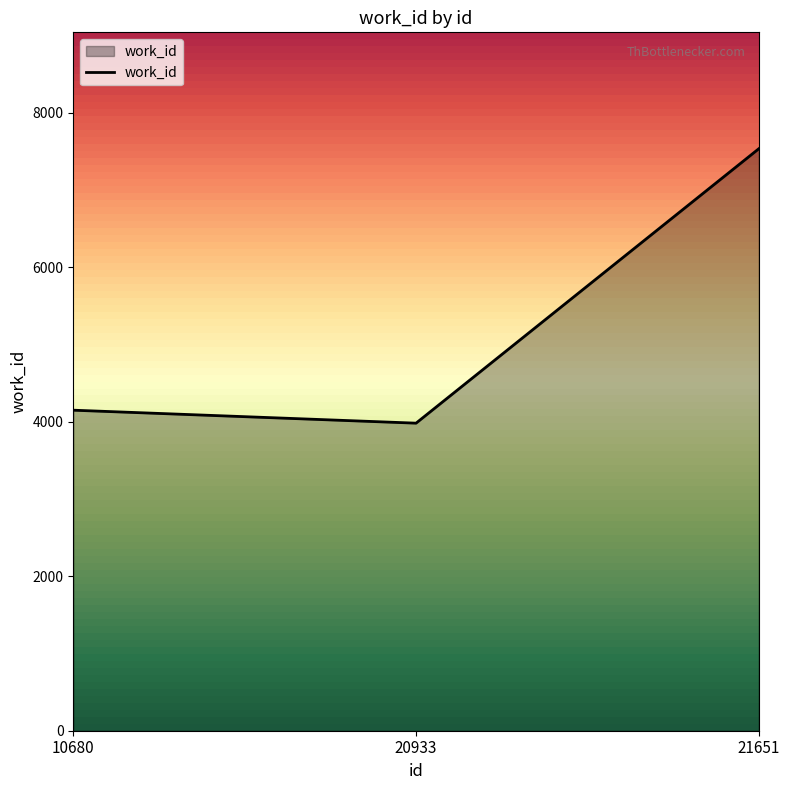

Which label corresponds to the smallest value in the chart?

20933